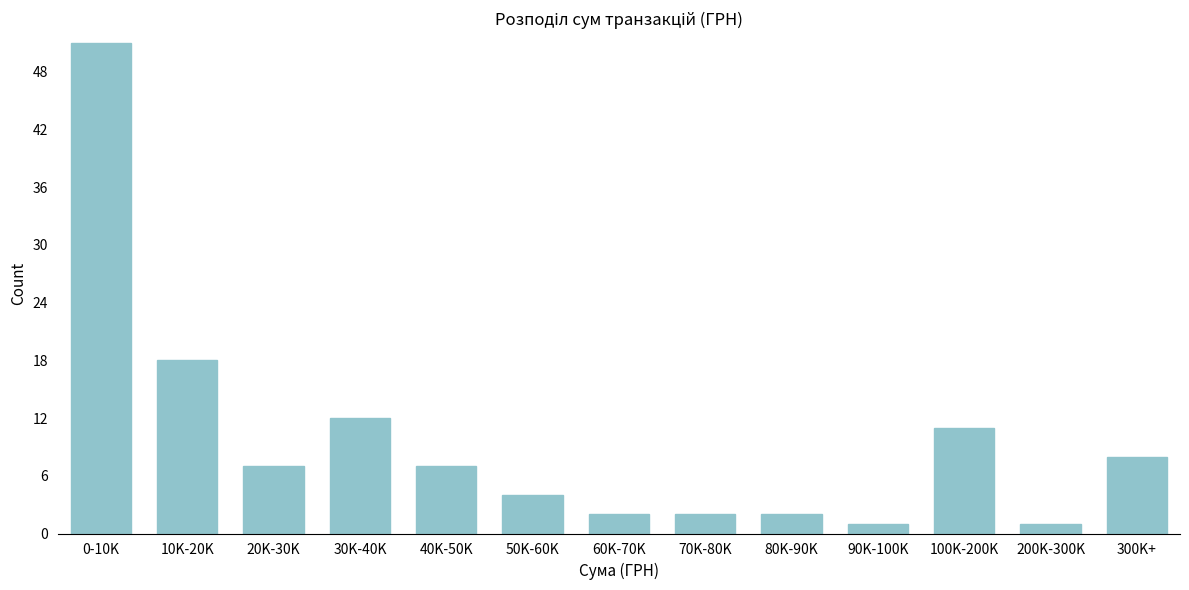

Reading left to right, what are all the values shown in this chart?

0-10K=51	10K-20K=18	20K-30K=7	30K-40K=12	40K-50K=7	50K-60K=4	60K-70K=2	70K-80K=2	80K-90K=2	90K-100K=1	100K-200K=11	200K-300K=1	300K+=8